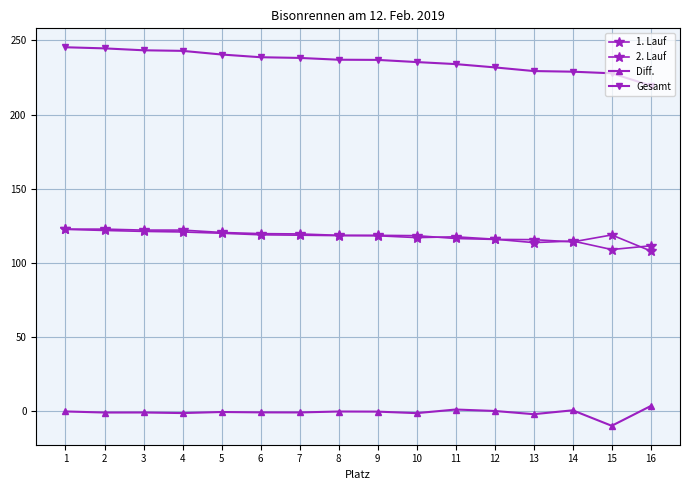

Is this an area chart (filled region under the line)?

No